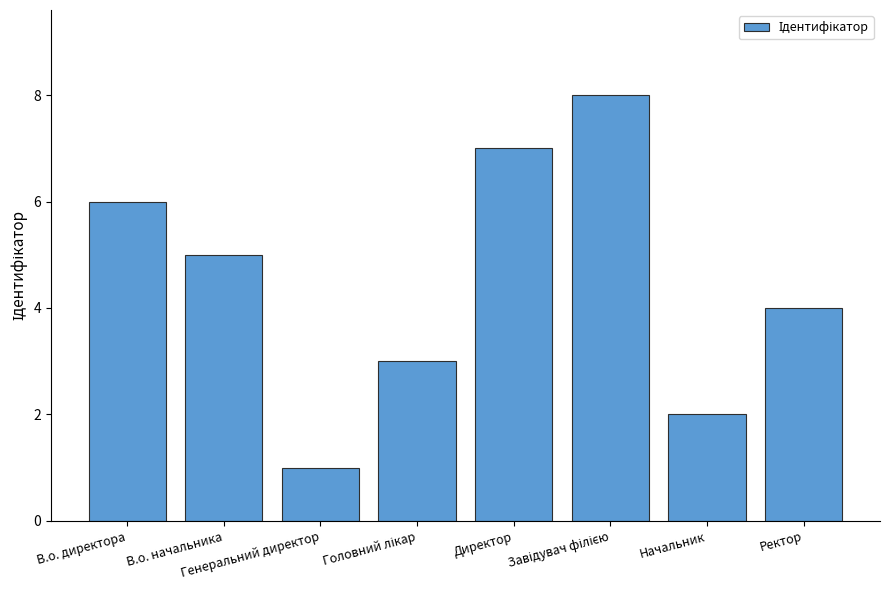

How many bars are there in total?

8